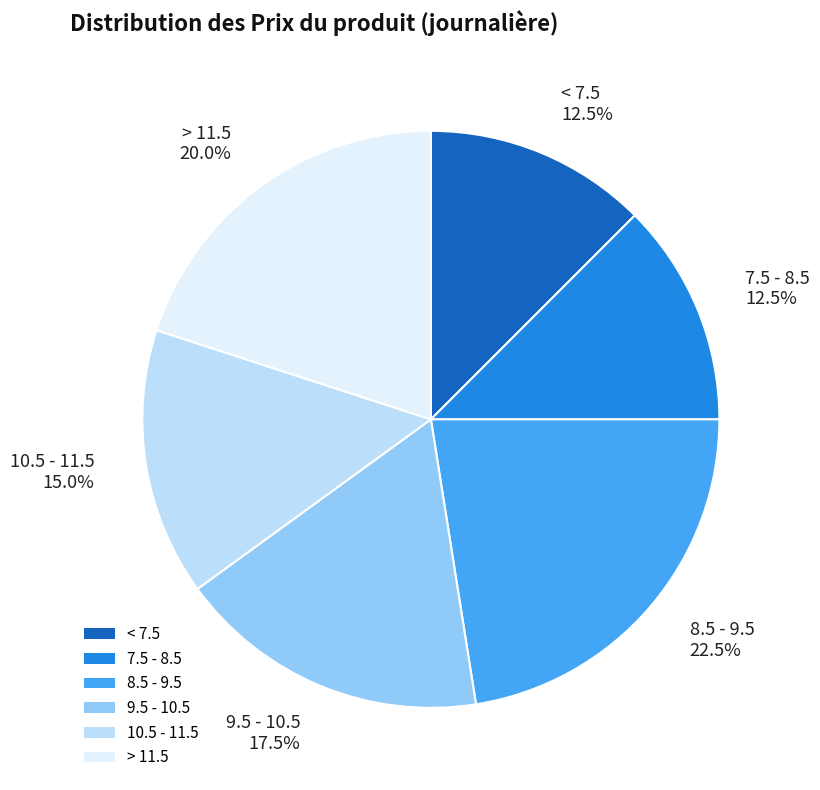

Is 9.5 - 10.5 the majority of the pie?

No